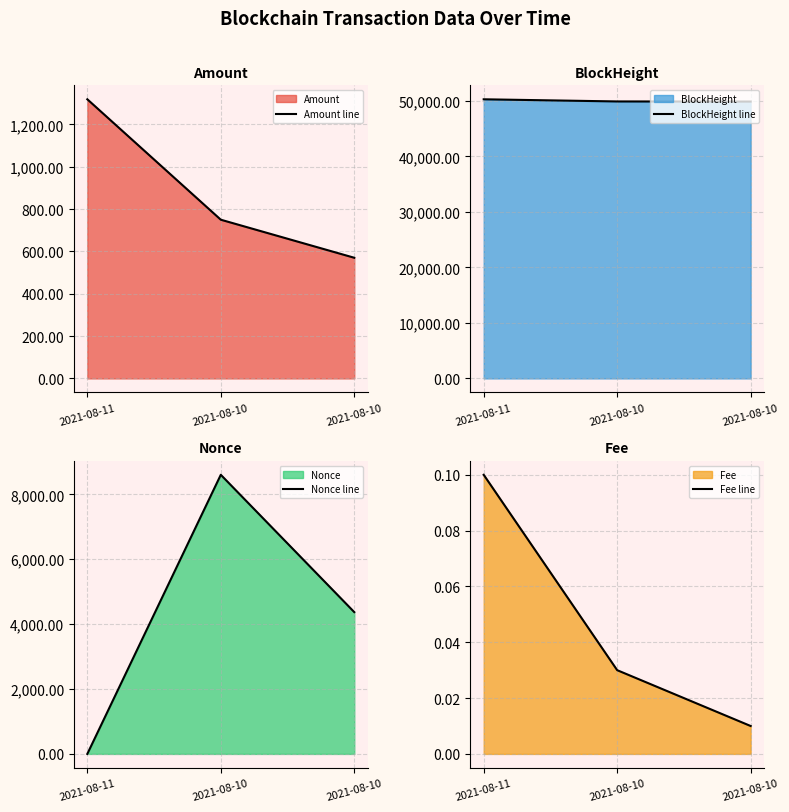

Which series has the largest total across all categories?

BlockHeight line